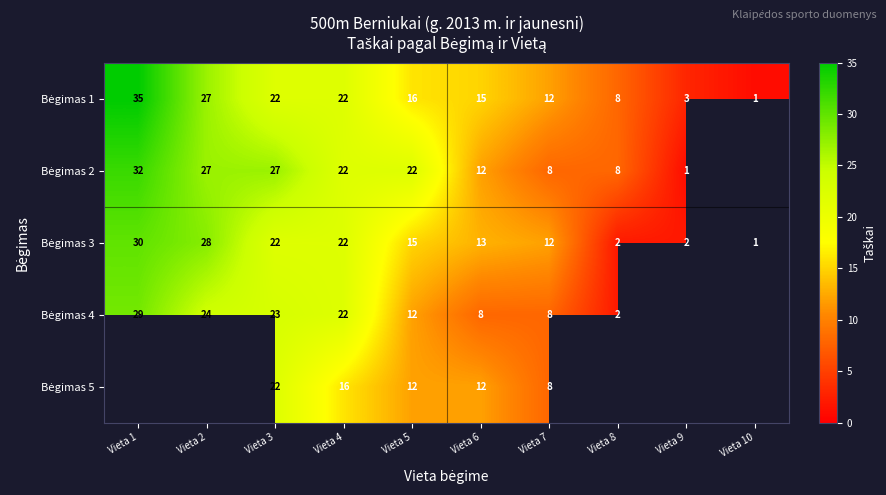

At how many categories does at least one series exceed 15?

5